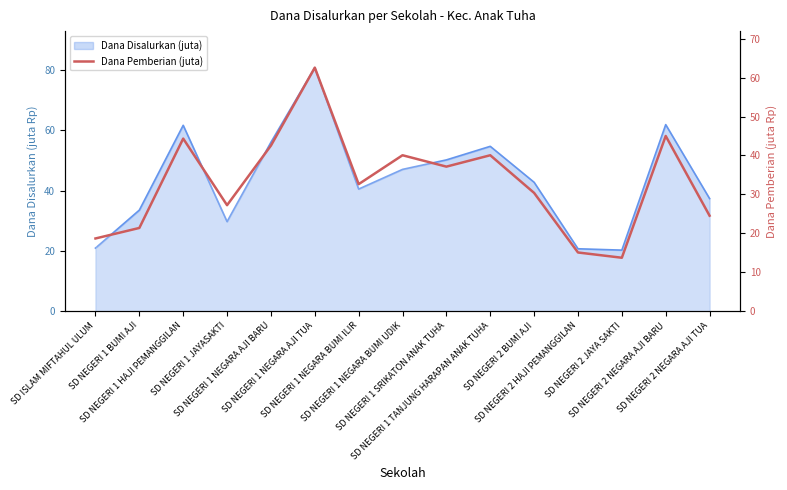

What position from the left is SD NEGERI 2 NEGARA AJI TUA?

15